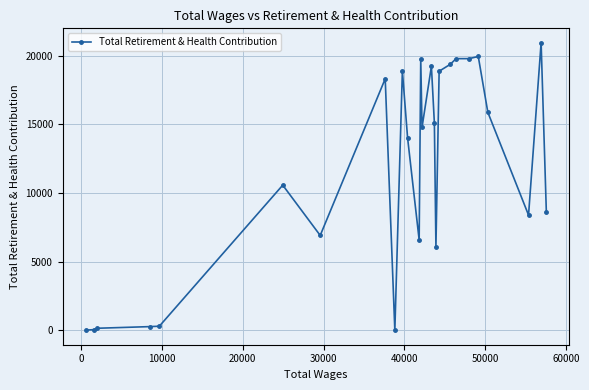

What is the greatest value displayed?

20945